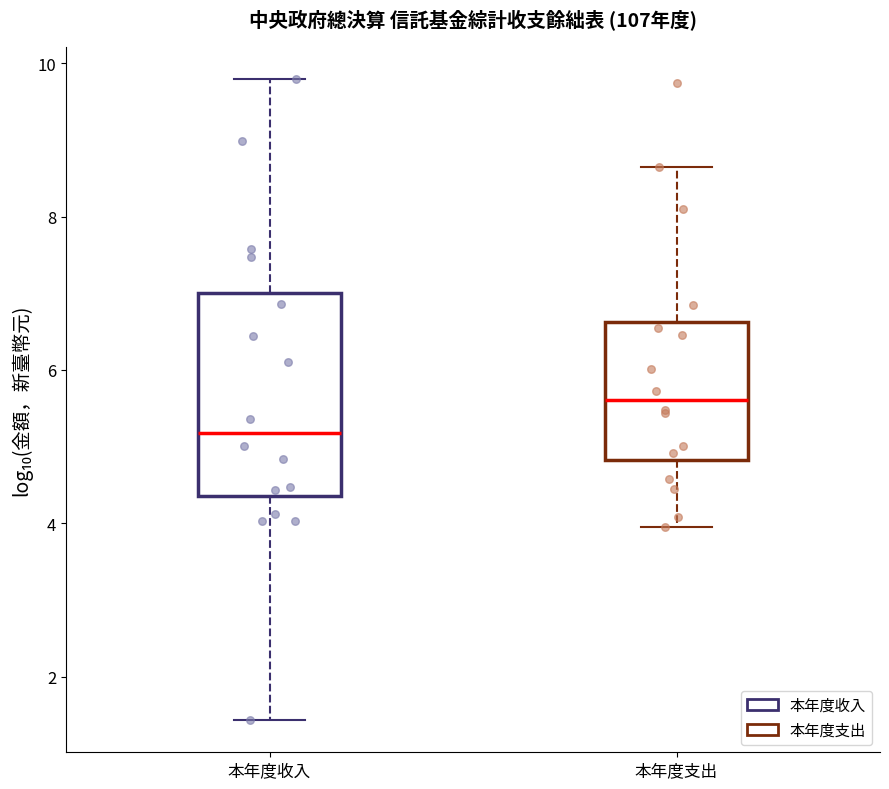

Where is the upper edge of the box for 本年度收入 on the y-axis? The values are not printed on the chart, so give them approximately, as read against the axis.

7.0